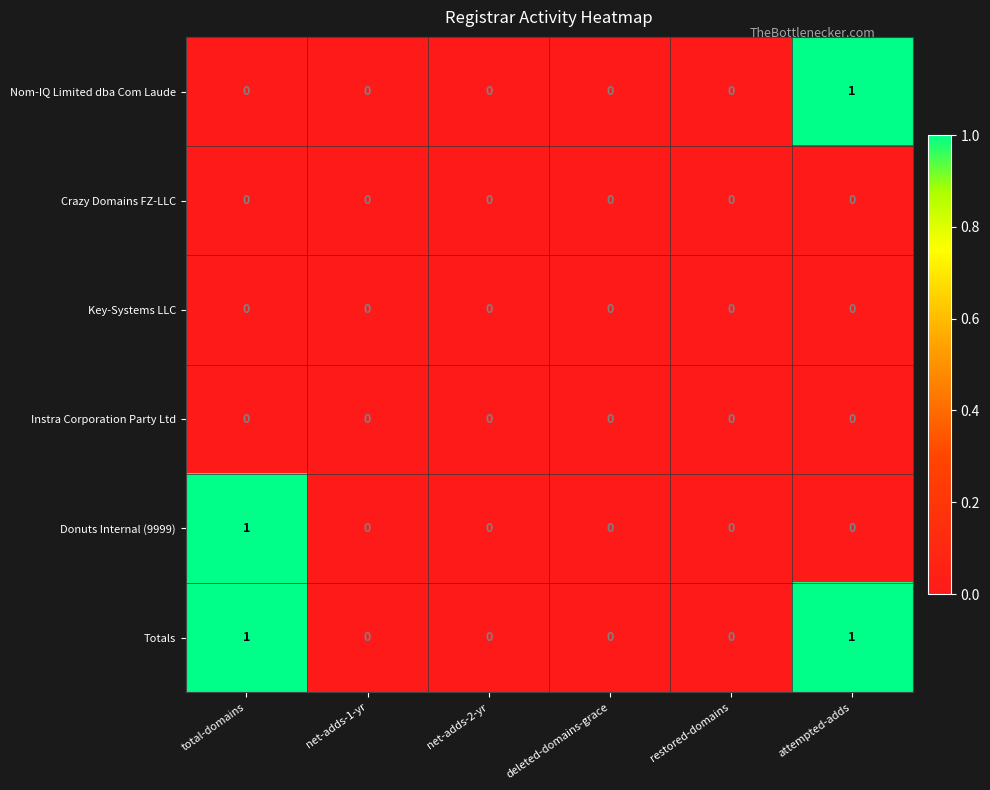

Which series has the largest total across all categories?

Totals